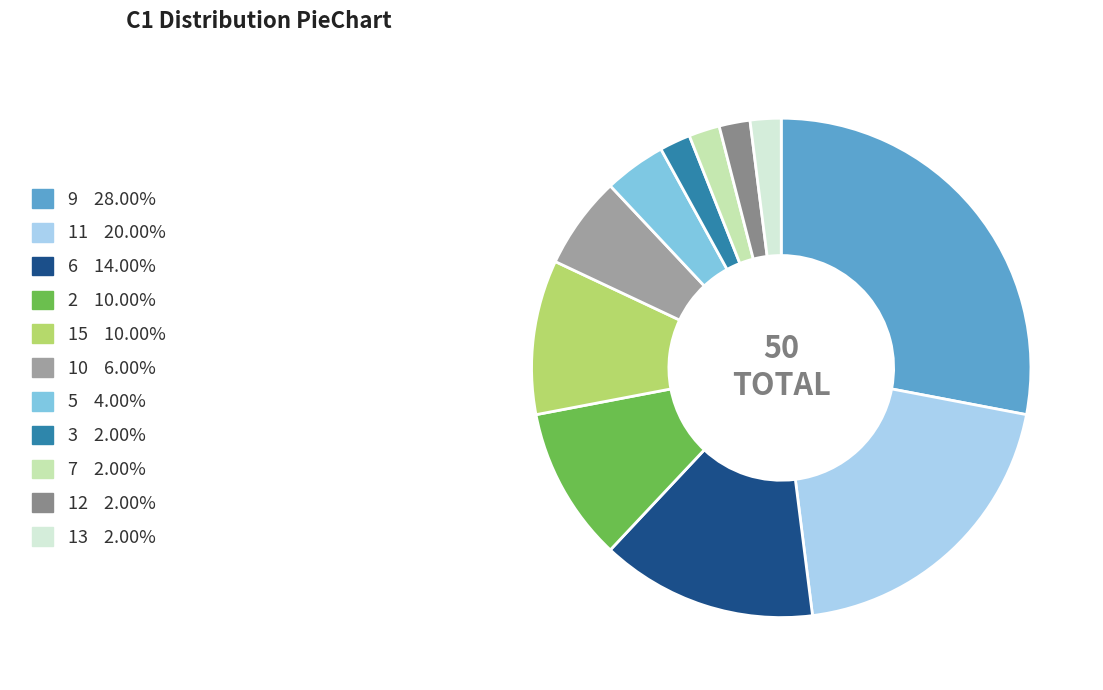

Count the number of slices in the pie.

11